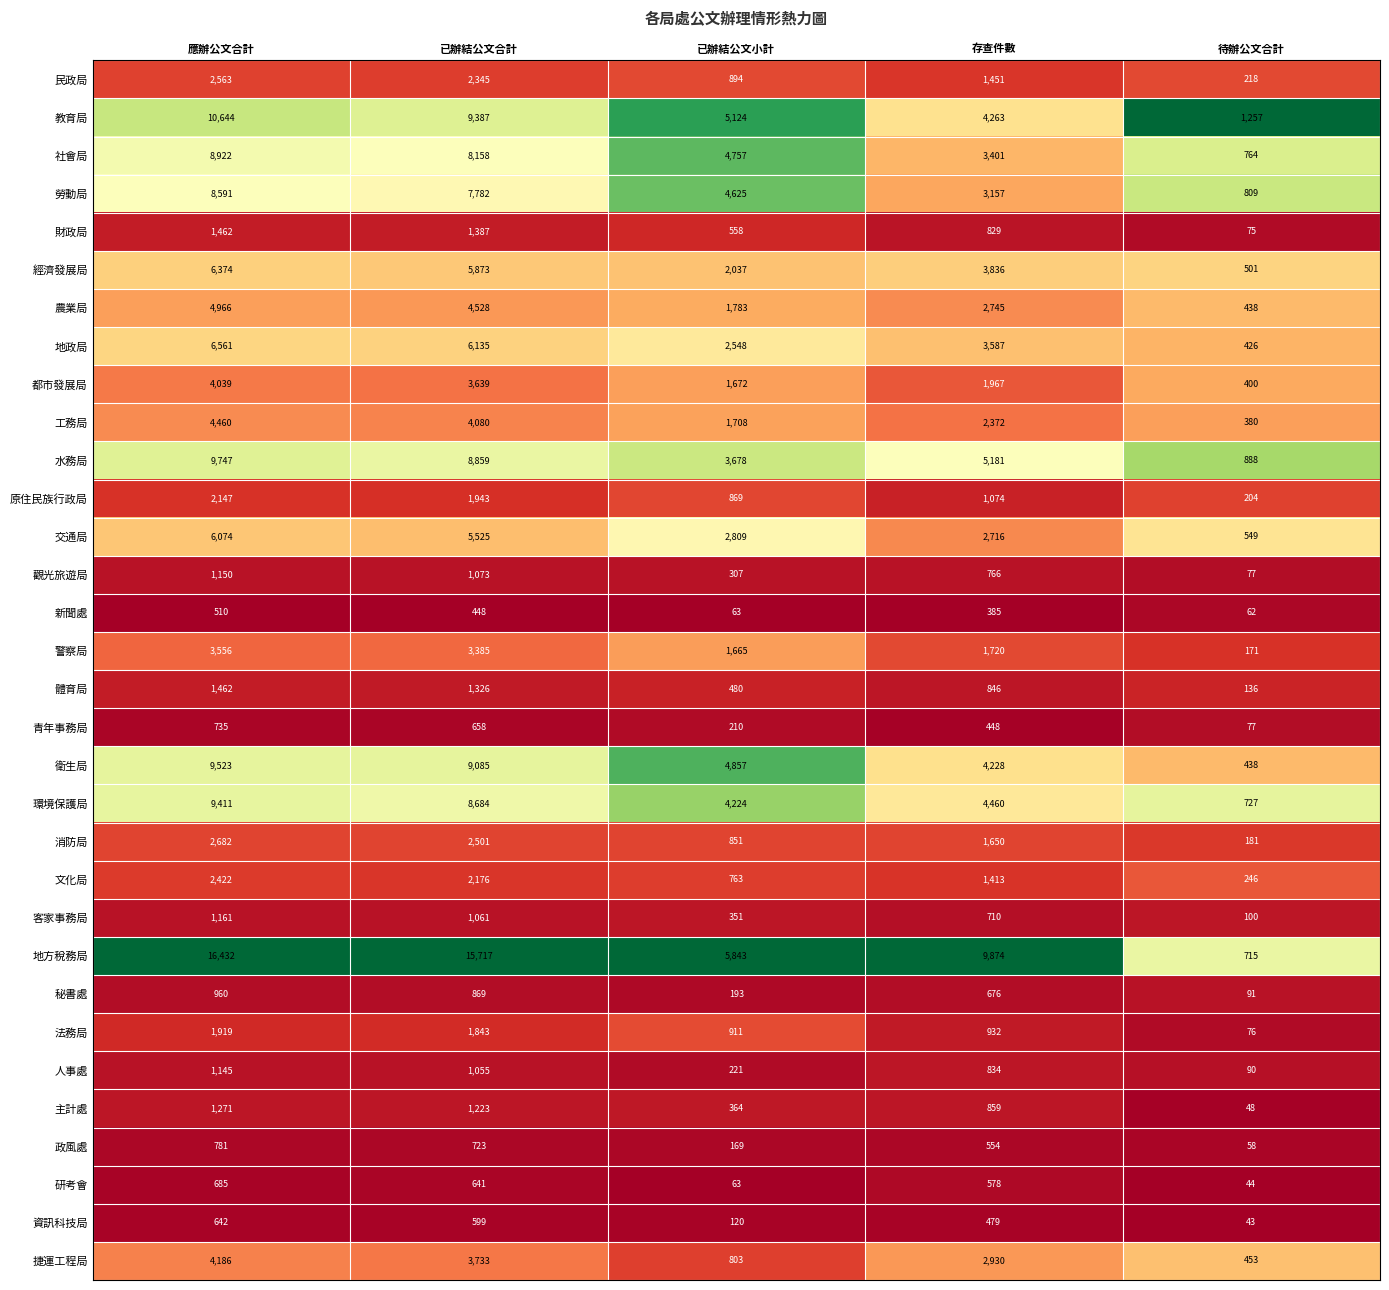

What is the maximum value for 資訊科技局?

642